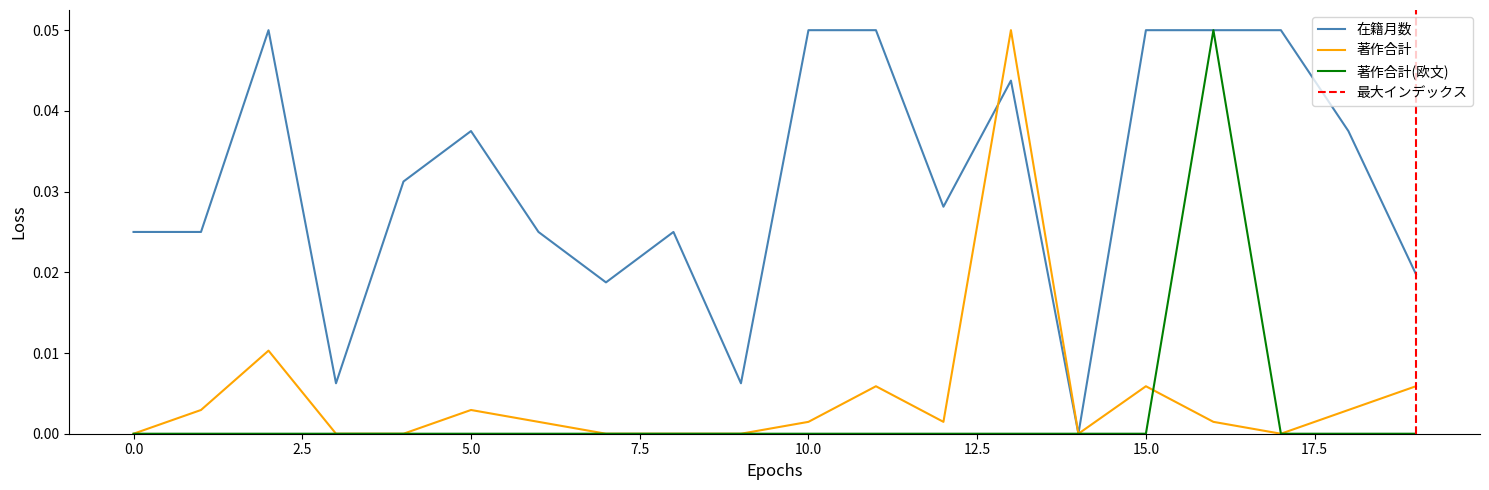

How many interior local peaks does the 著作合計(欧文) series have?

1